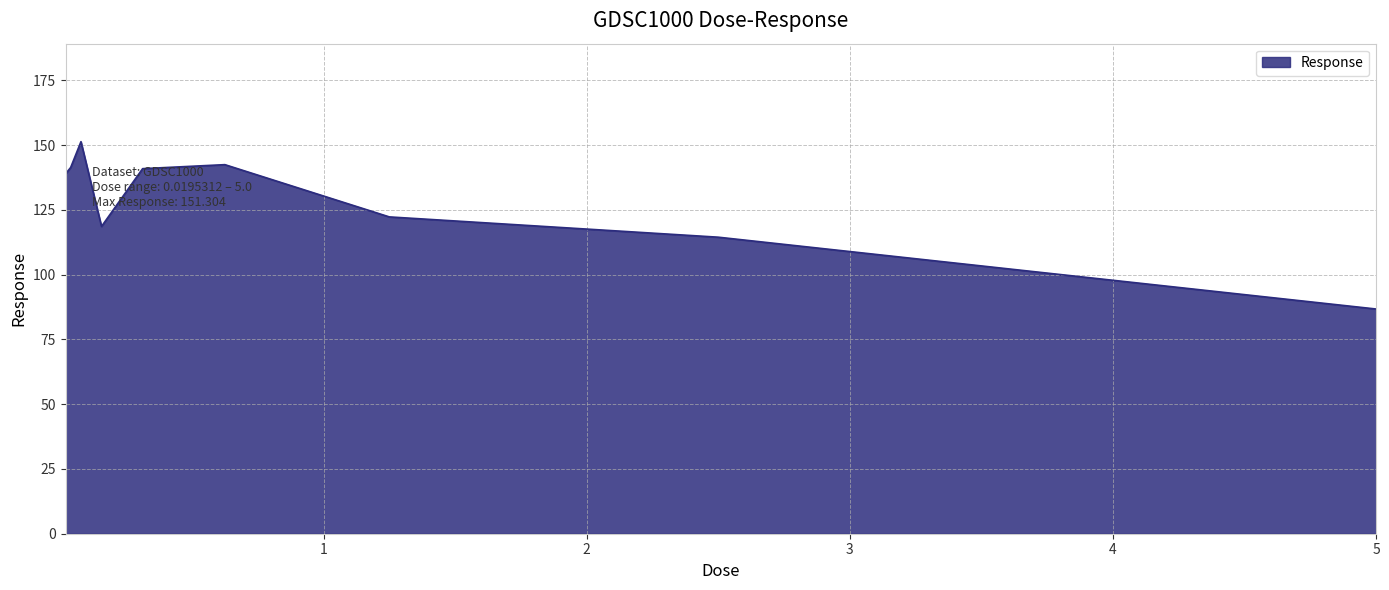

What is the smallest value displayed?

86.7